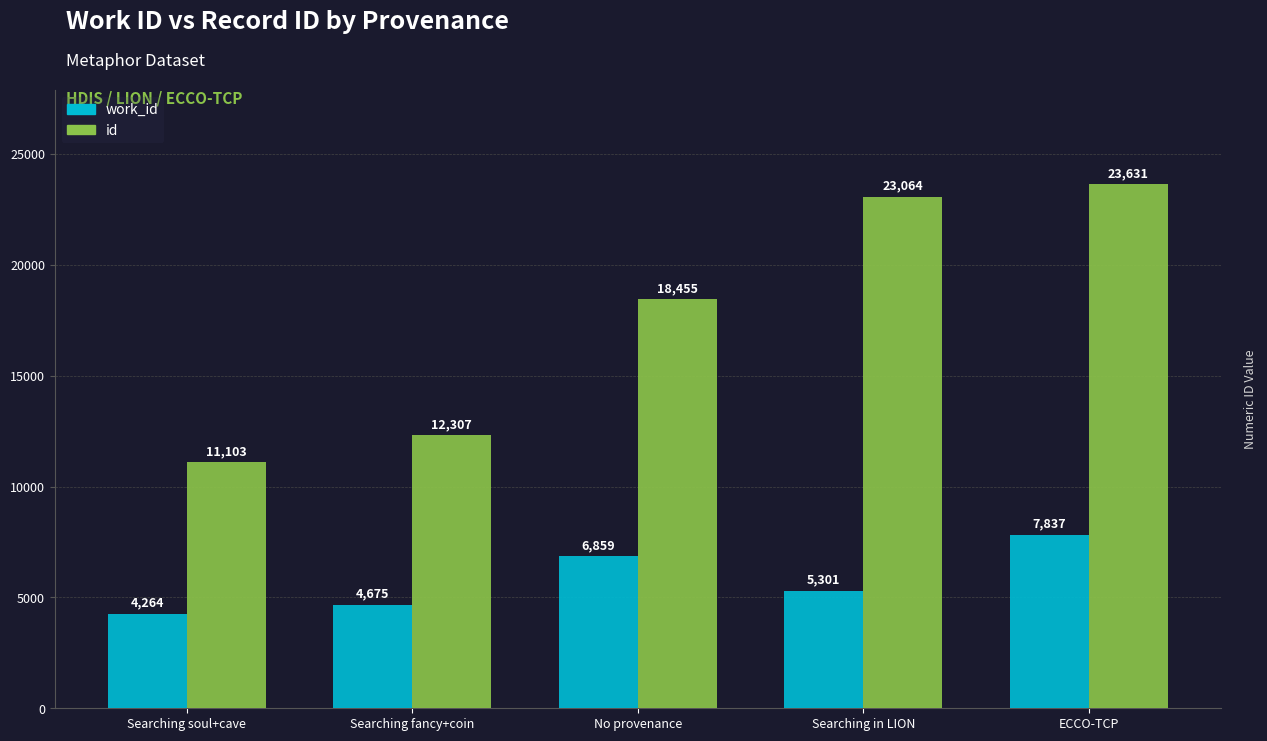

Which series changed the most between Searching soul+cave and ECCO-TCP?

id